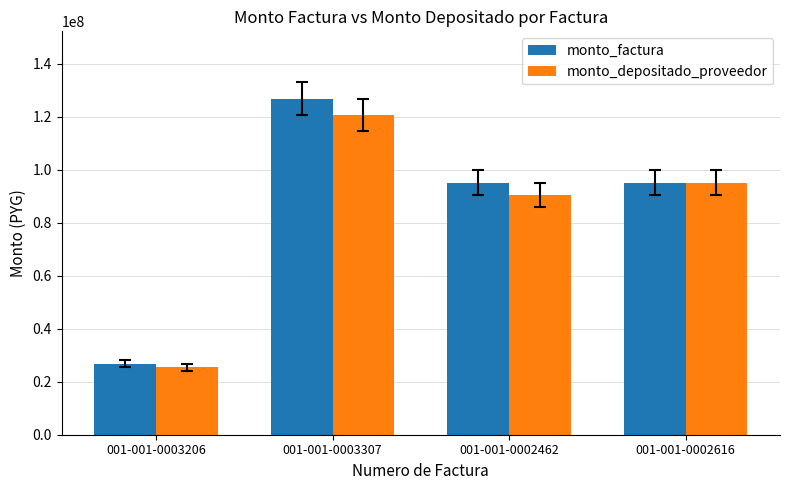

What is the value of the monto_factura bar at the 1st from the left?

26807200